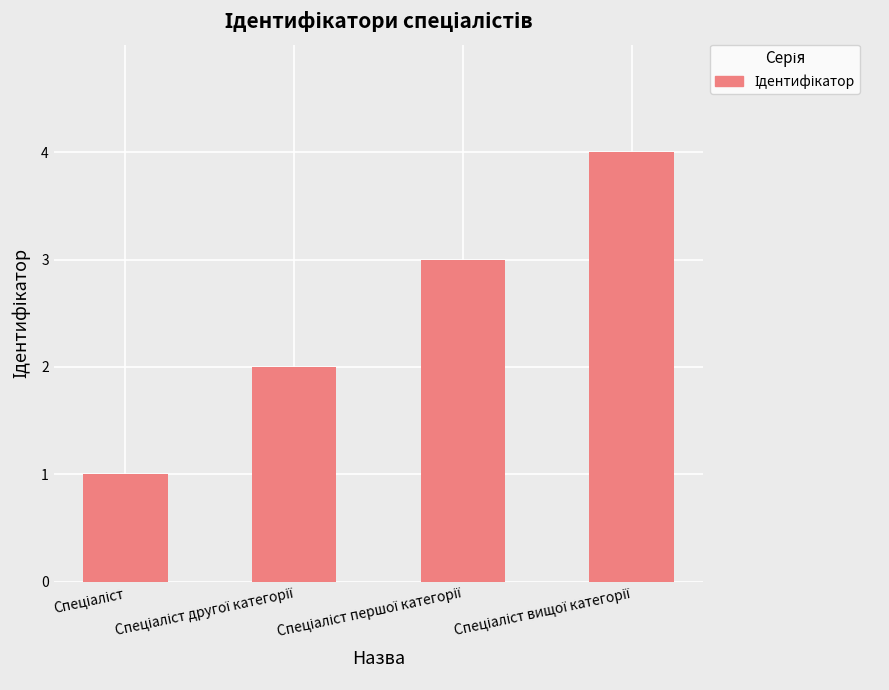

How many values are between 2 and 4?

3